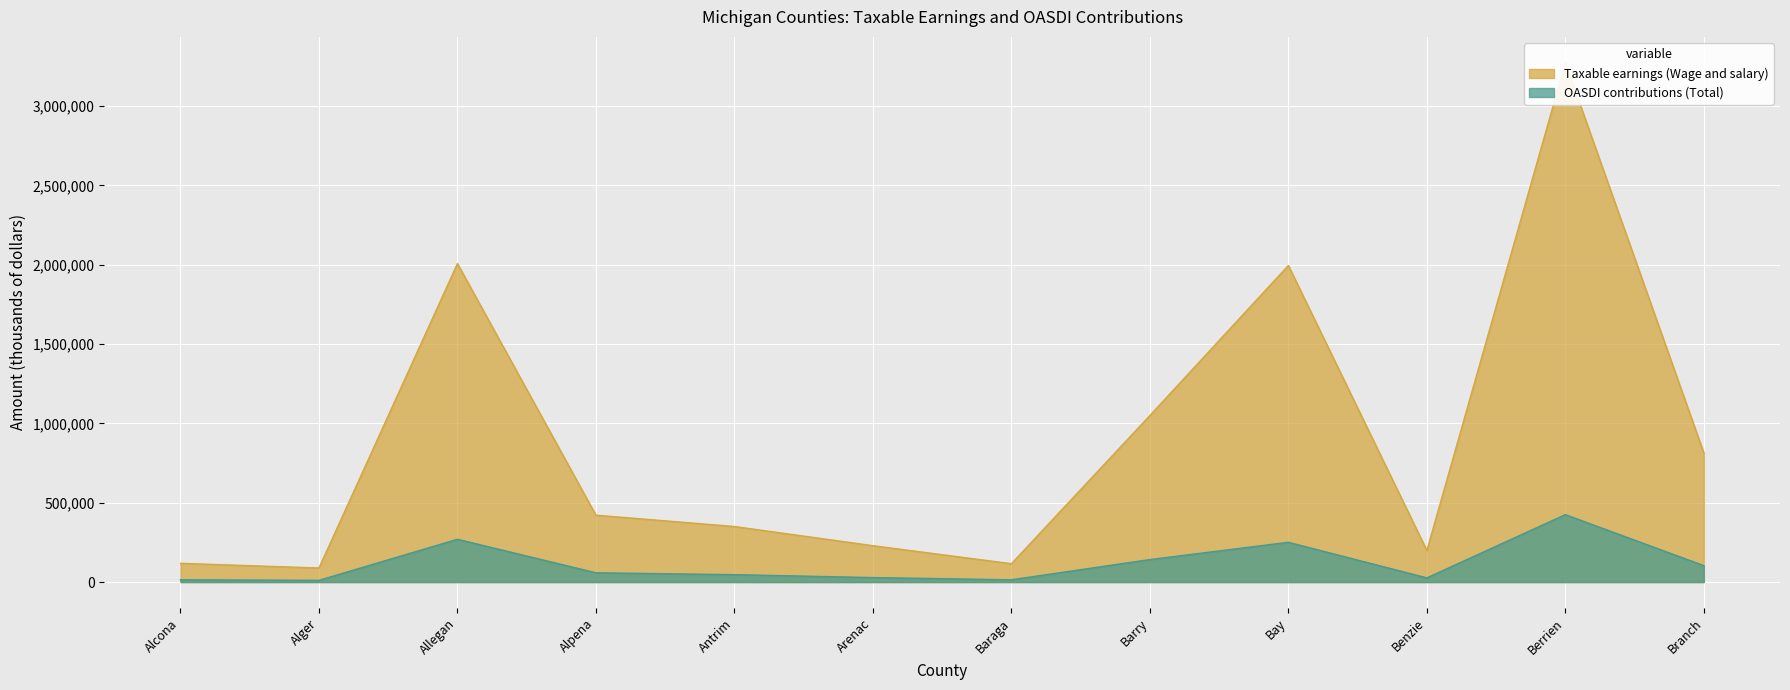

At how many categories does at least one series exceed 2497554?

1